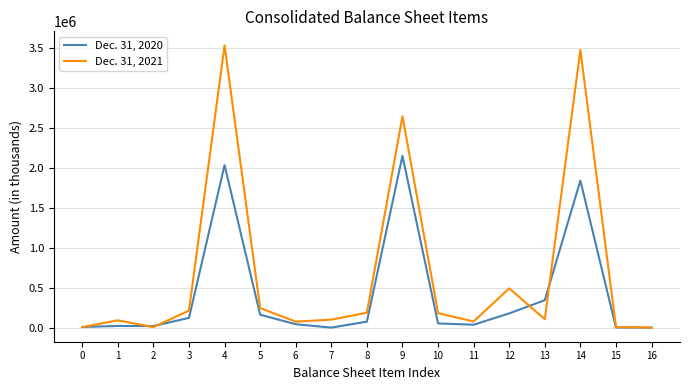

Does the chart display data point markers on the line(s)?

No